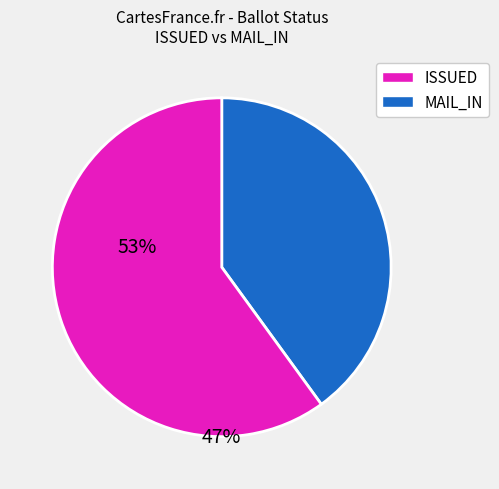

The ISSUED slice represents 40% of the pie. True or false?

True